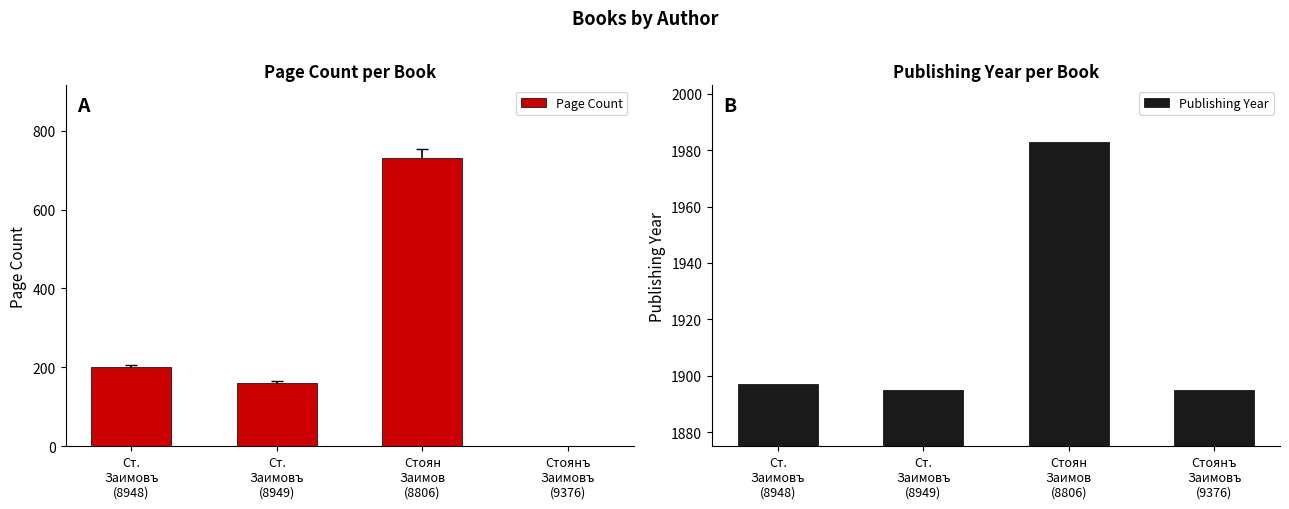

Which series has the largest total across all categories?

Publishing Year